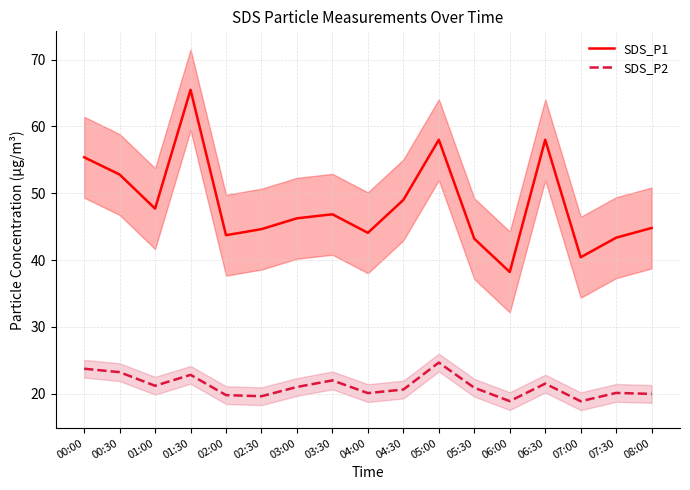

At which category is the sum across all series the highest?

01:30